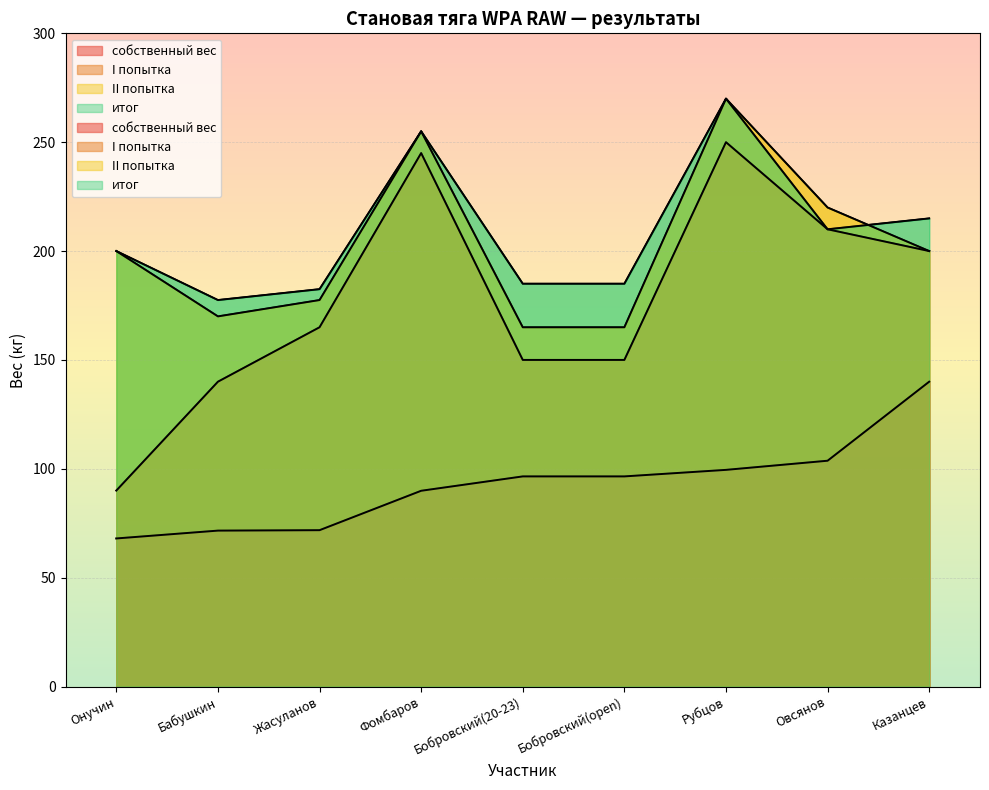

How many lines are shown in the chart?

4